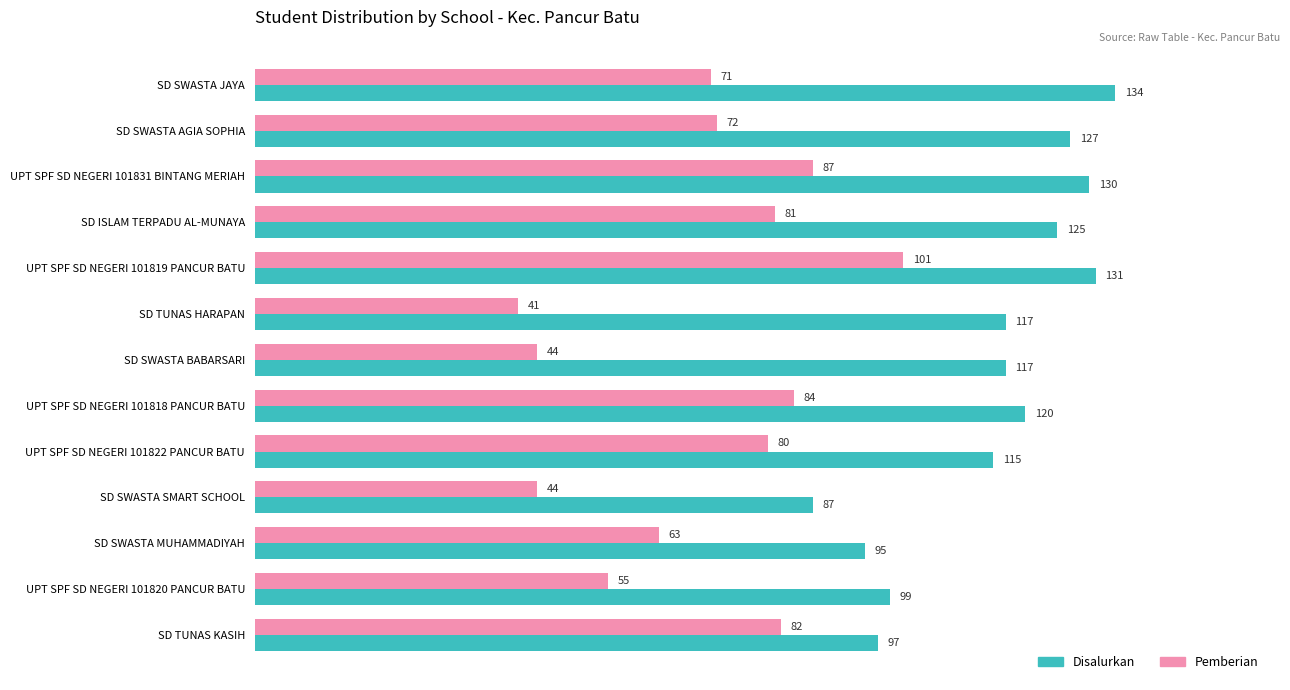

Which series has the largest total across all categories?

Disalurkan